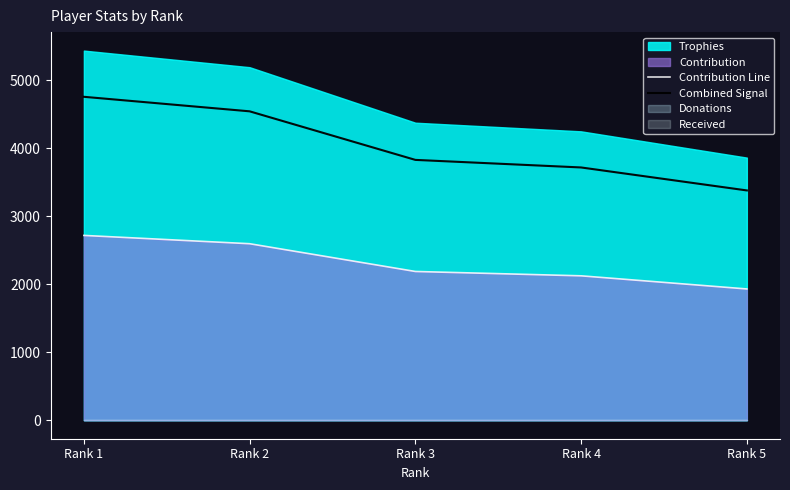

The value of Contribution Line at Rank 5 is 614.7. True or false?

False